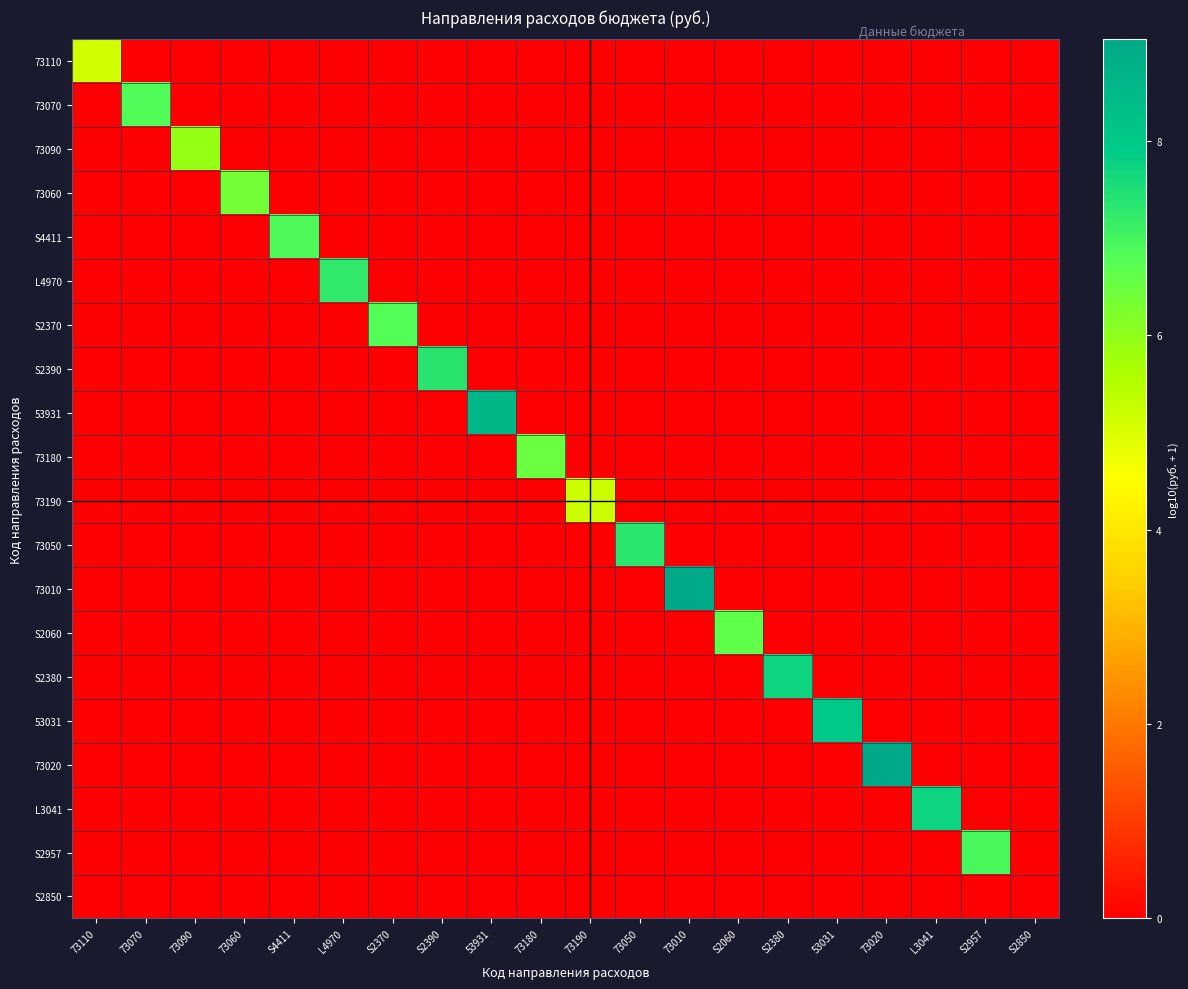

Between 73090 and 73190, which is larger?

73090